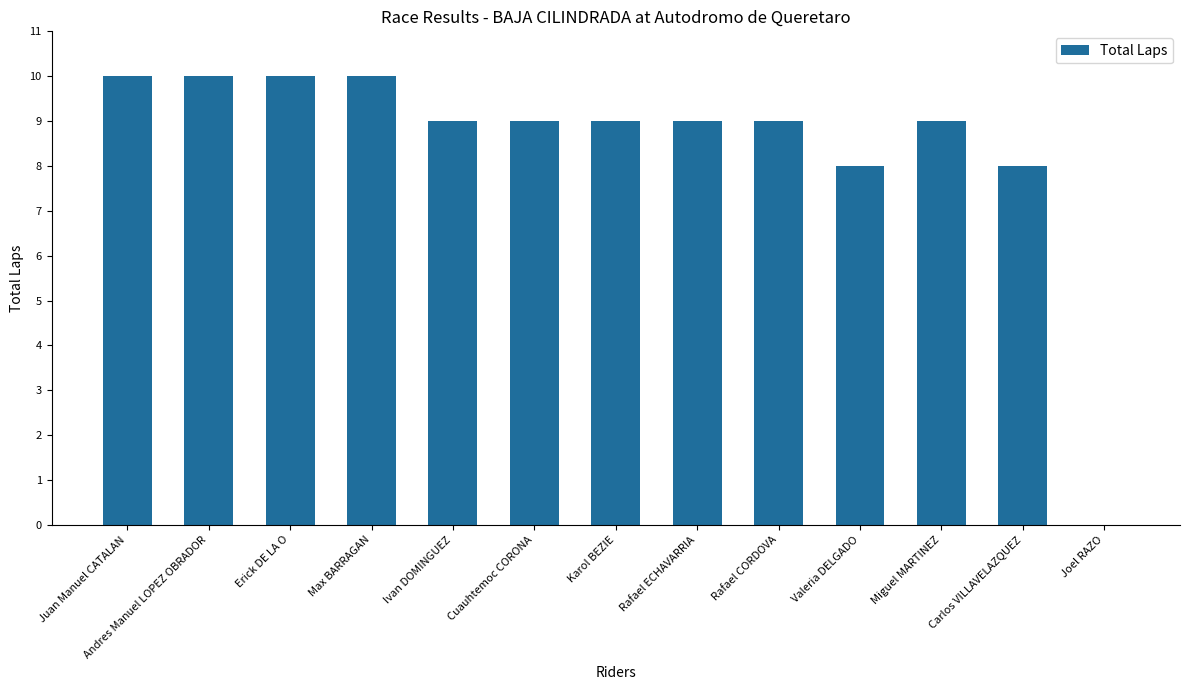

How many series are shown in this chart?

1